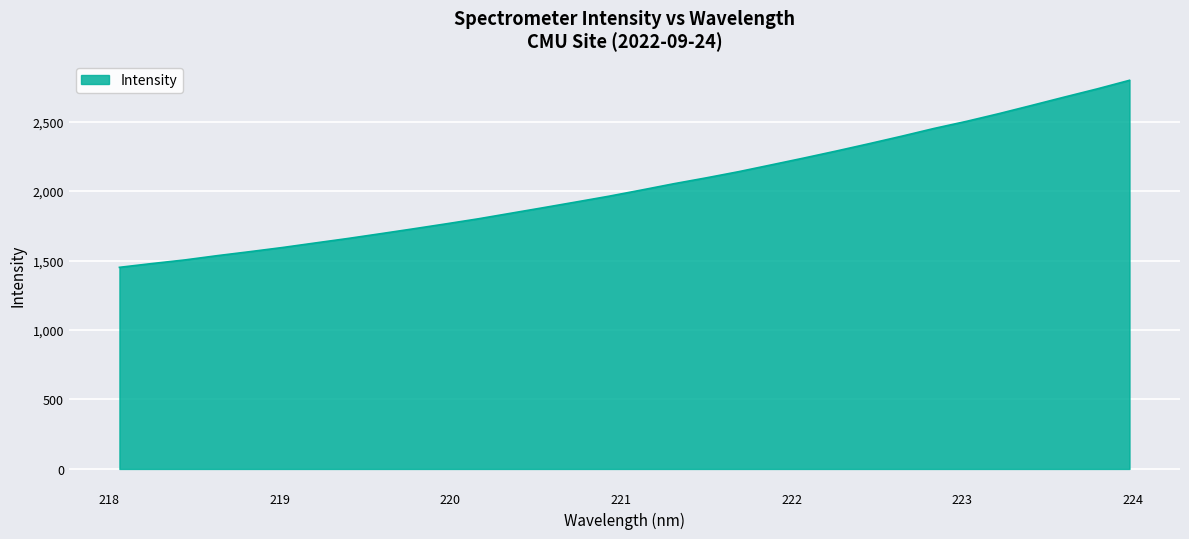

What is the maximum value shown in the chart?

2797.1